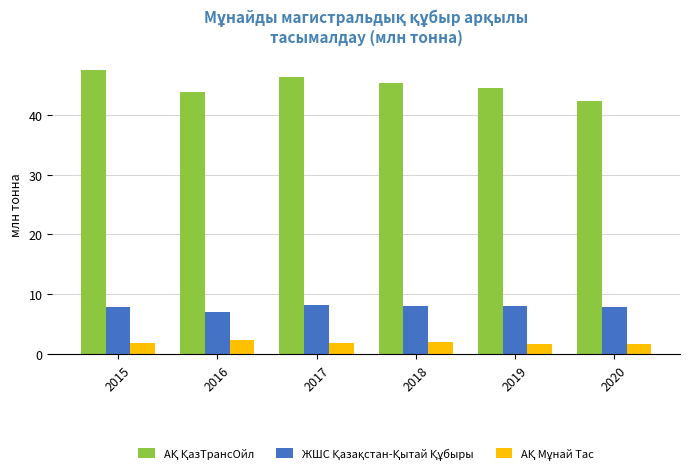

What is the difference between the highest and lowest values at 2018?

43.3